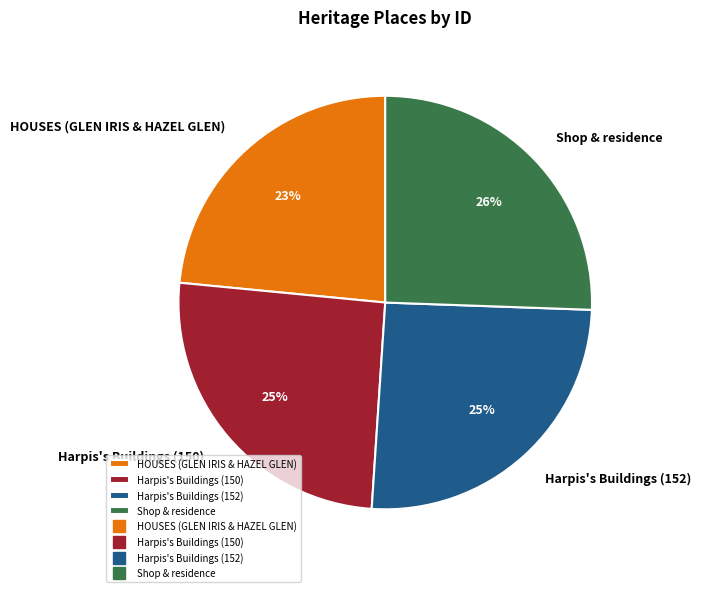

Does any single category account for the majority?

No